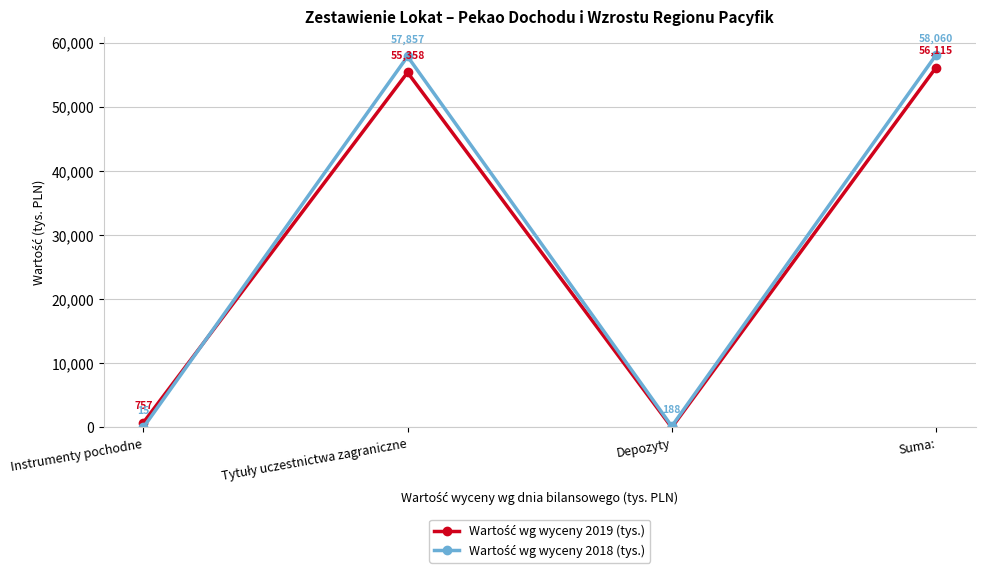

What is the label of the 2nd point from the right?

Depozyty